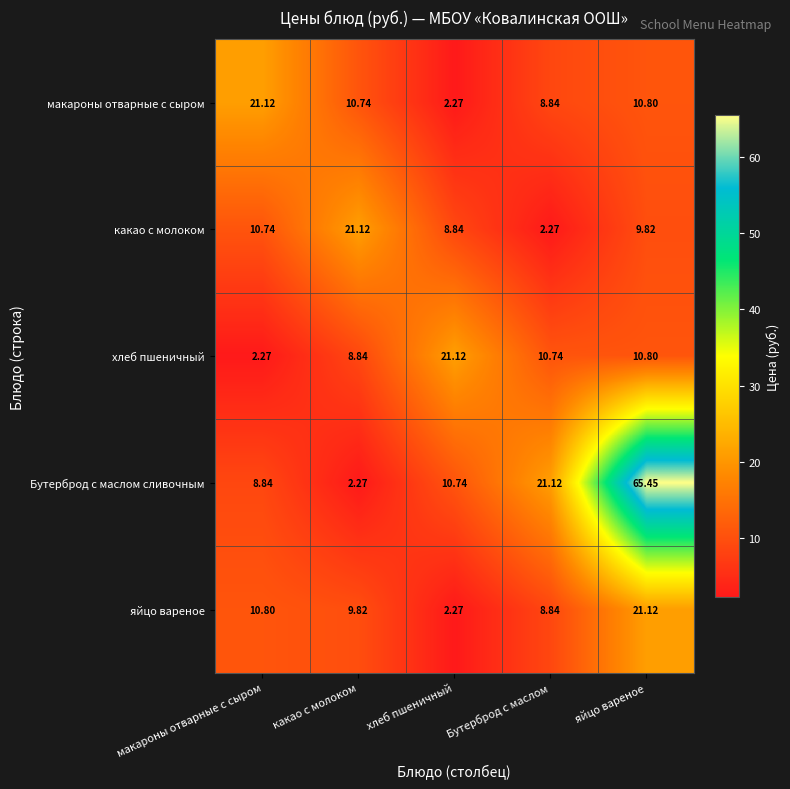

What is the maximum value shown in the chart?

65.5